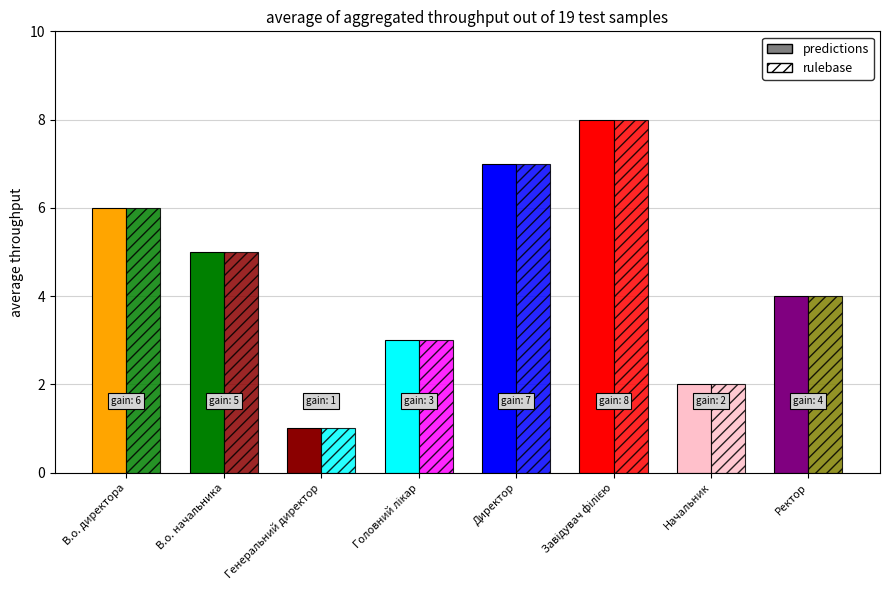

What is the sum of the rulebase values at Генеральний директор and В.о. начальника?

6